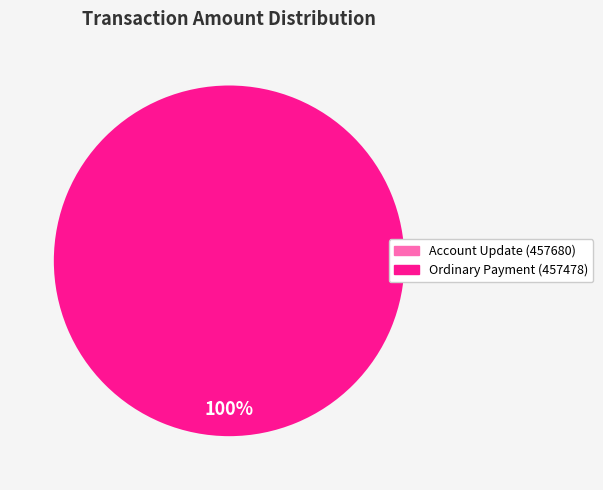

Does any single category account for the majority?

Yes